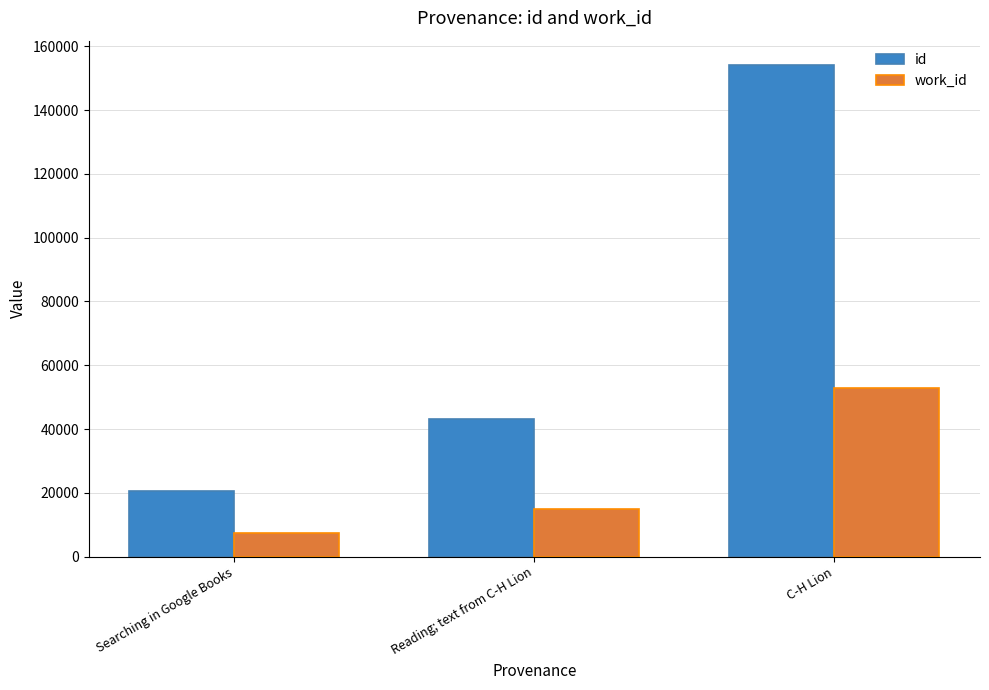

Which series has the largest range (max minus min)?

id